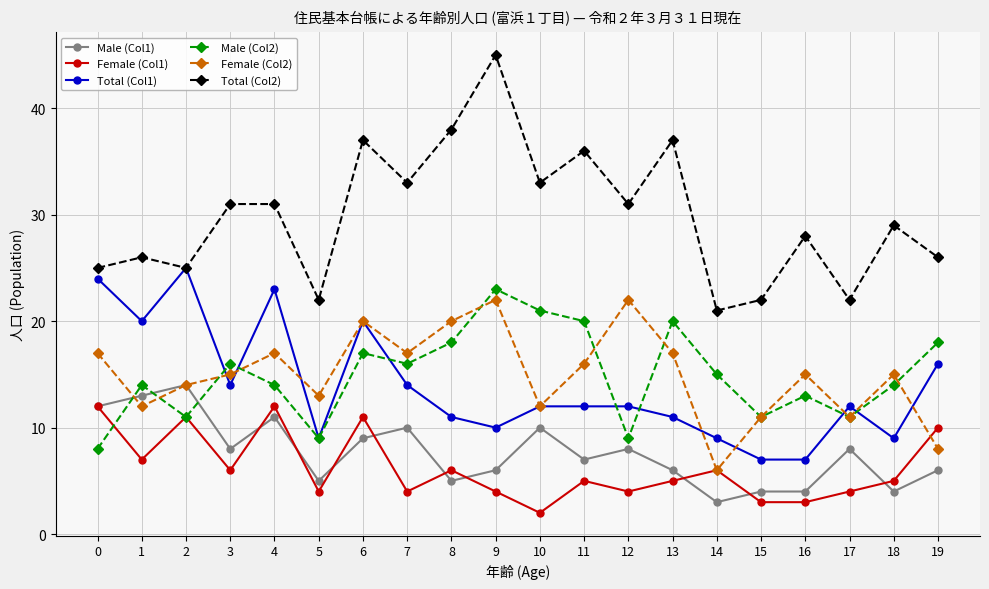

What is the spread (max minus min) of values at 15?

19